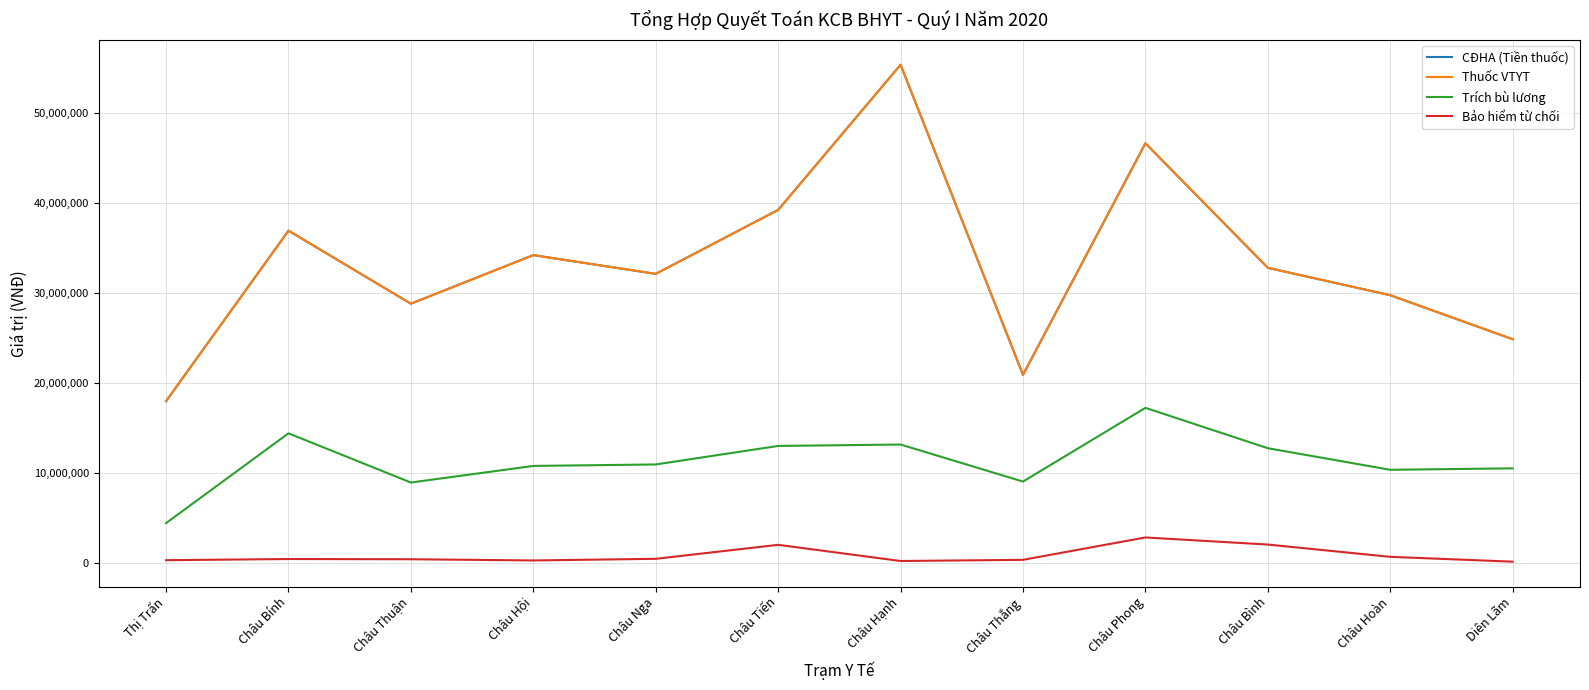

What is the difference between the second highest and second lowest values in the Bảo hiểm từ chối series?

1829000